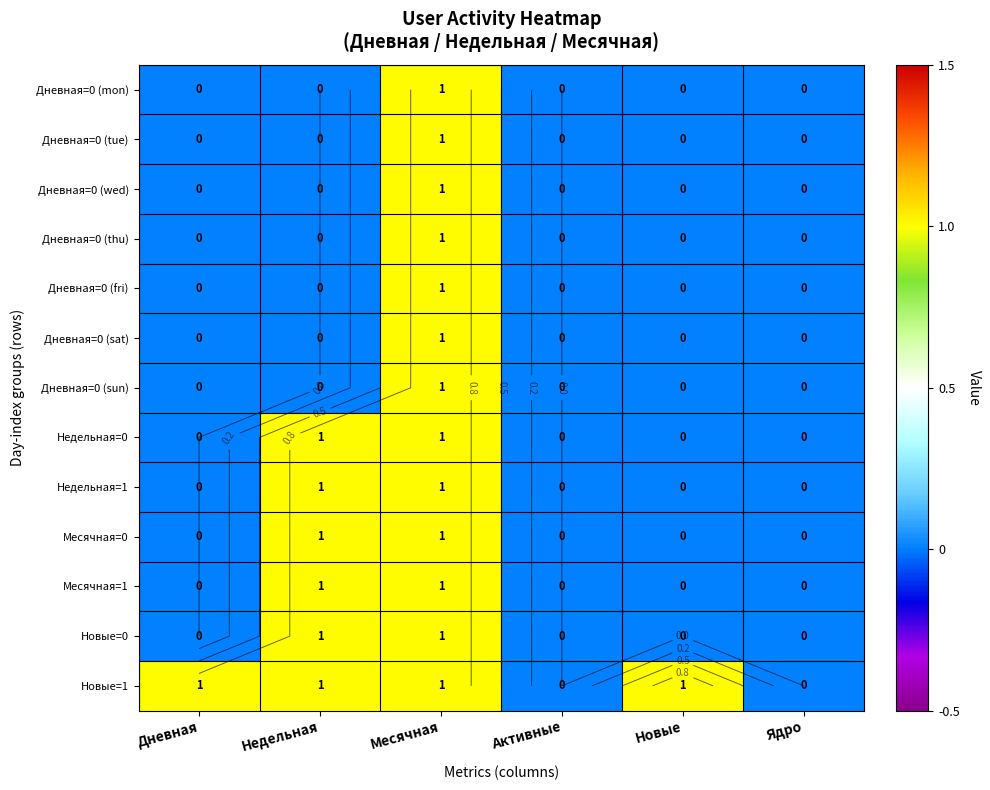

The Дневная=0 (thu) series shows 0 at Дневная. True or false?

True